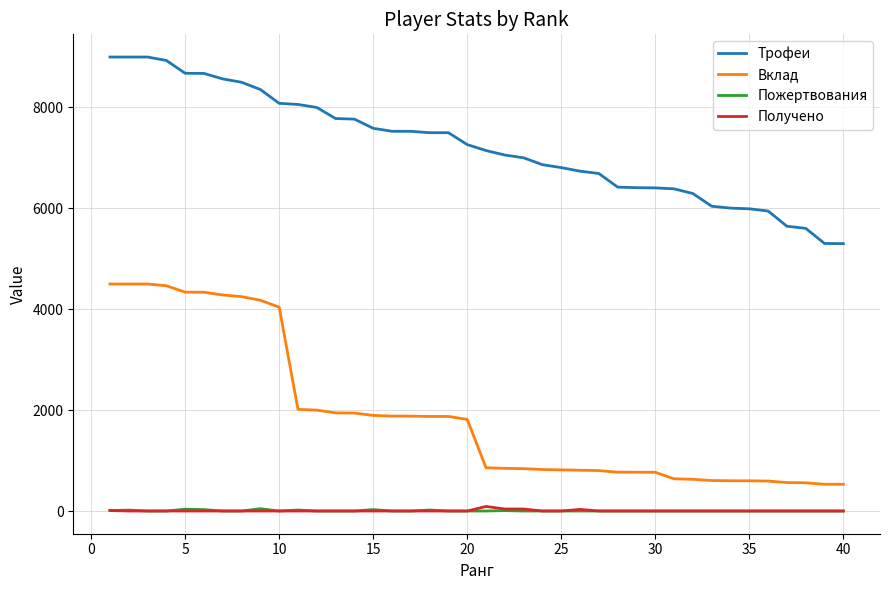

True or false: Трофеи and Пожертвования cross at least once.

False